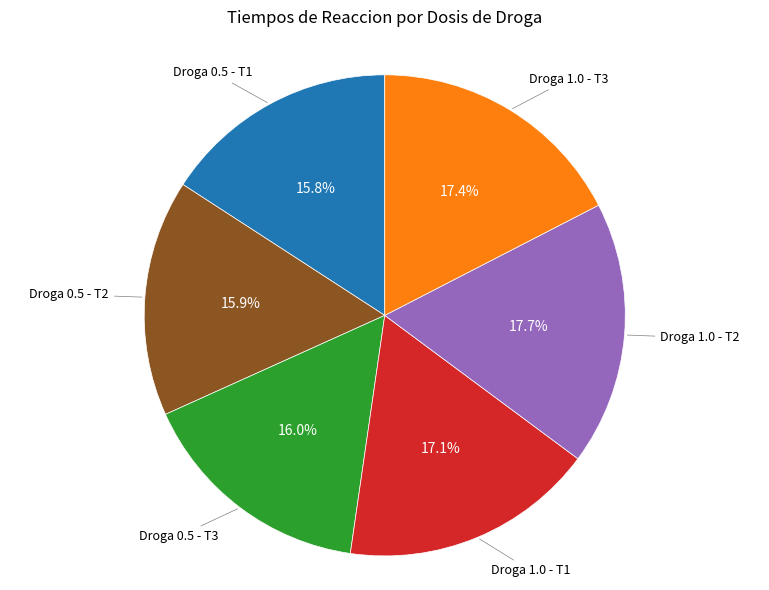

Is there any slice that represents more than half of the pie?

No